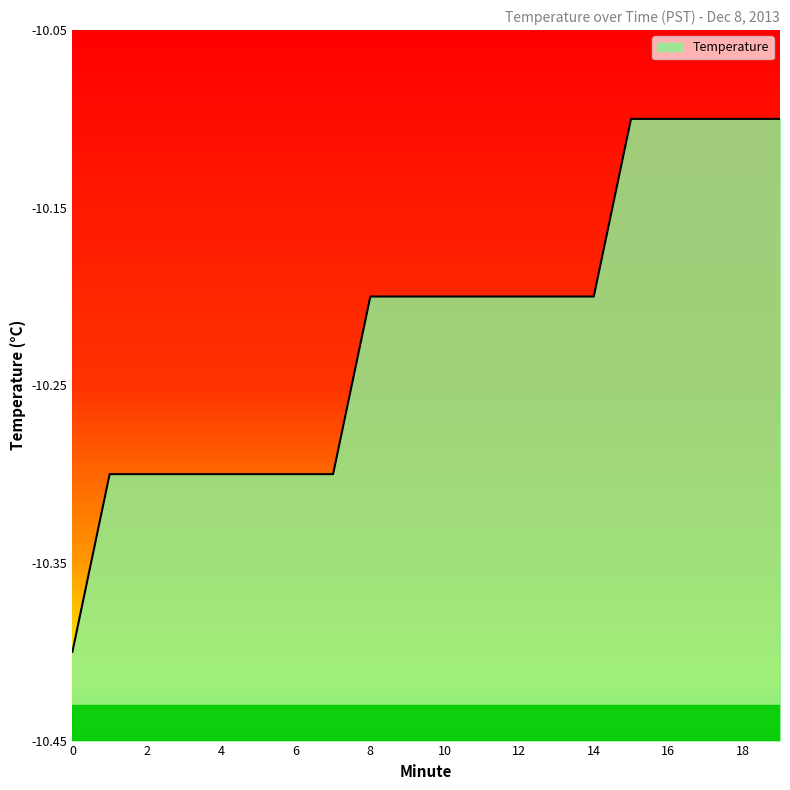

Reading left to right, what are all the values shown in this chart?

0=-10.4	1=-10.3	2=-10.3	3=-10.3	4=-10.3	5=-10.3	6=-10.3	7=-10.3	8=-10.2	9=-10.2	10=-10.2	11=-10.2	12=-10.2	13=-10.2	14=-10.2	15=-10.1	16=-10.1	17=-10.1	18=-10.1	19=-10.1